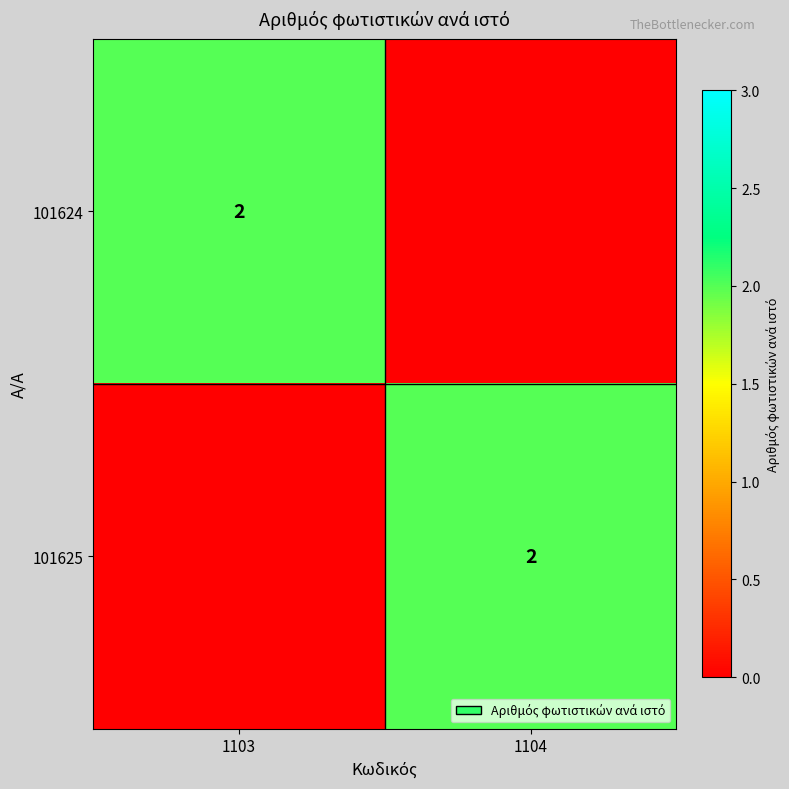

True or false: 101625 has a value of 2 at 1104.

True